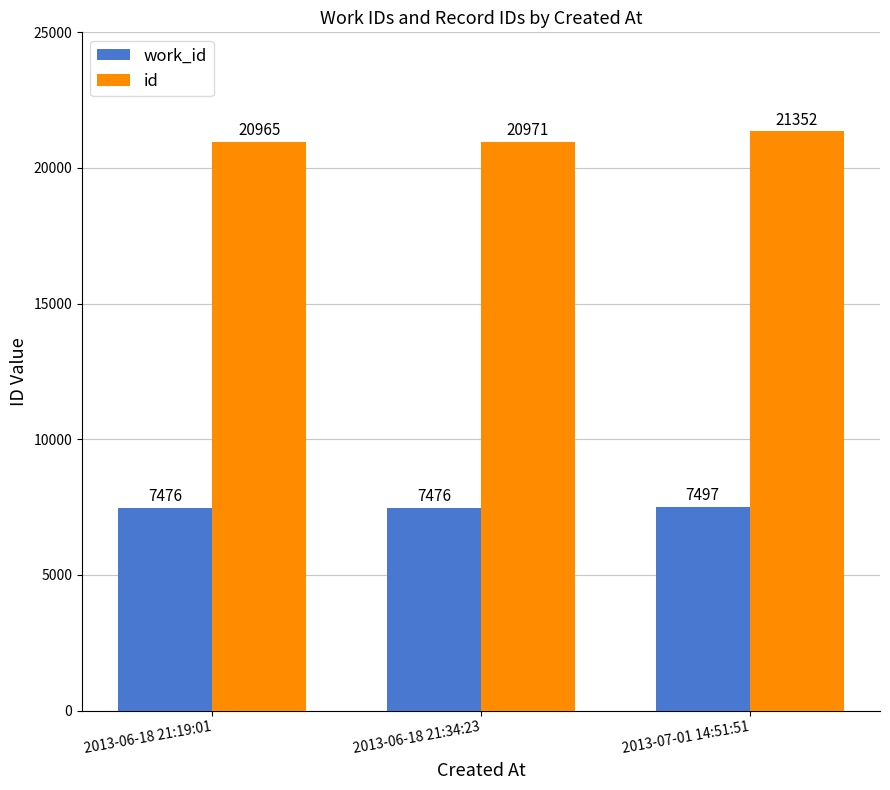

What is the difference between the highest and lowest values at 2013-06-18 21:34:23?

13495